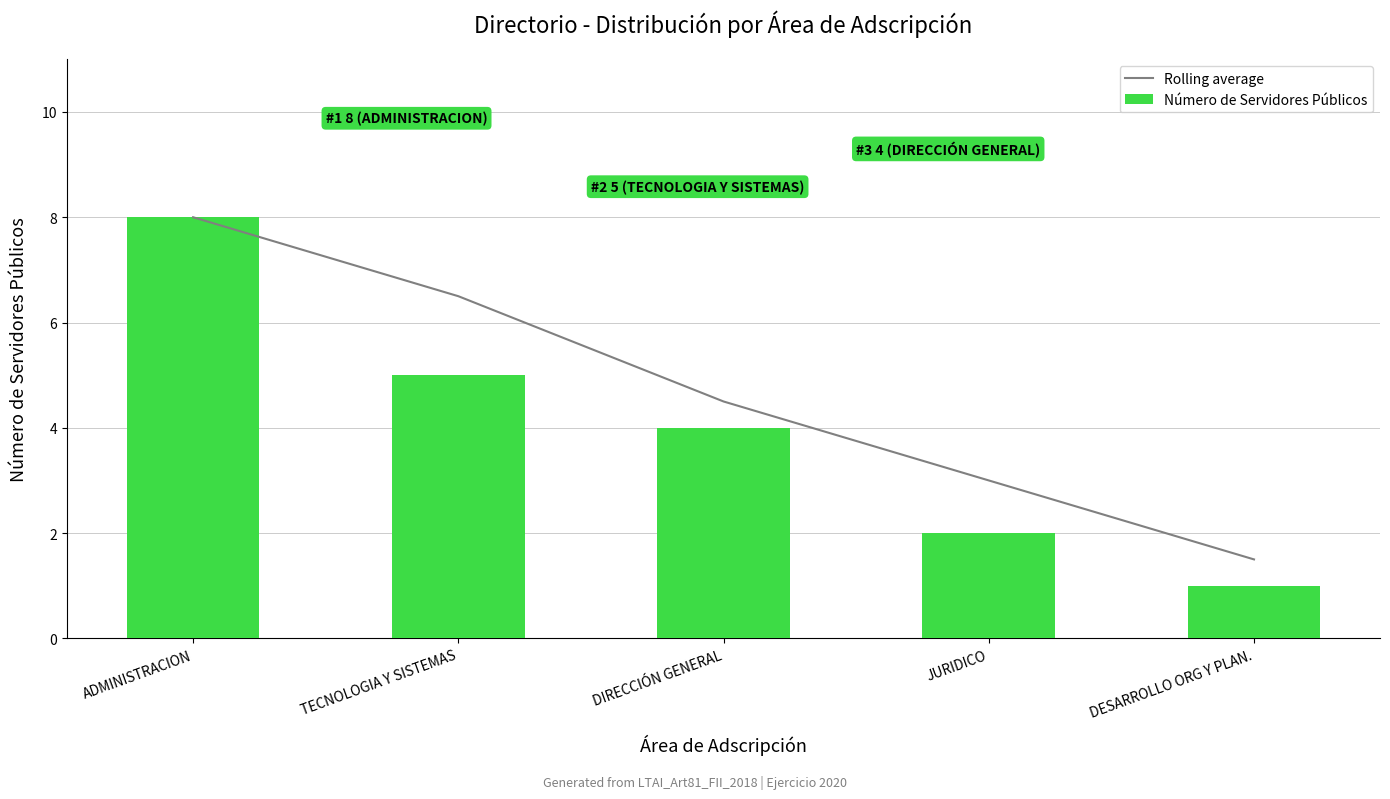

Is it true that Número de Servidores Públicos equals 0.3 at DESARROLLO ORG Y PLAN.?

False